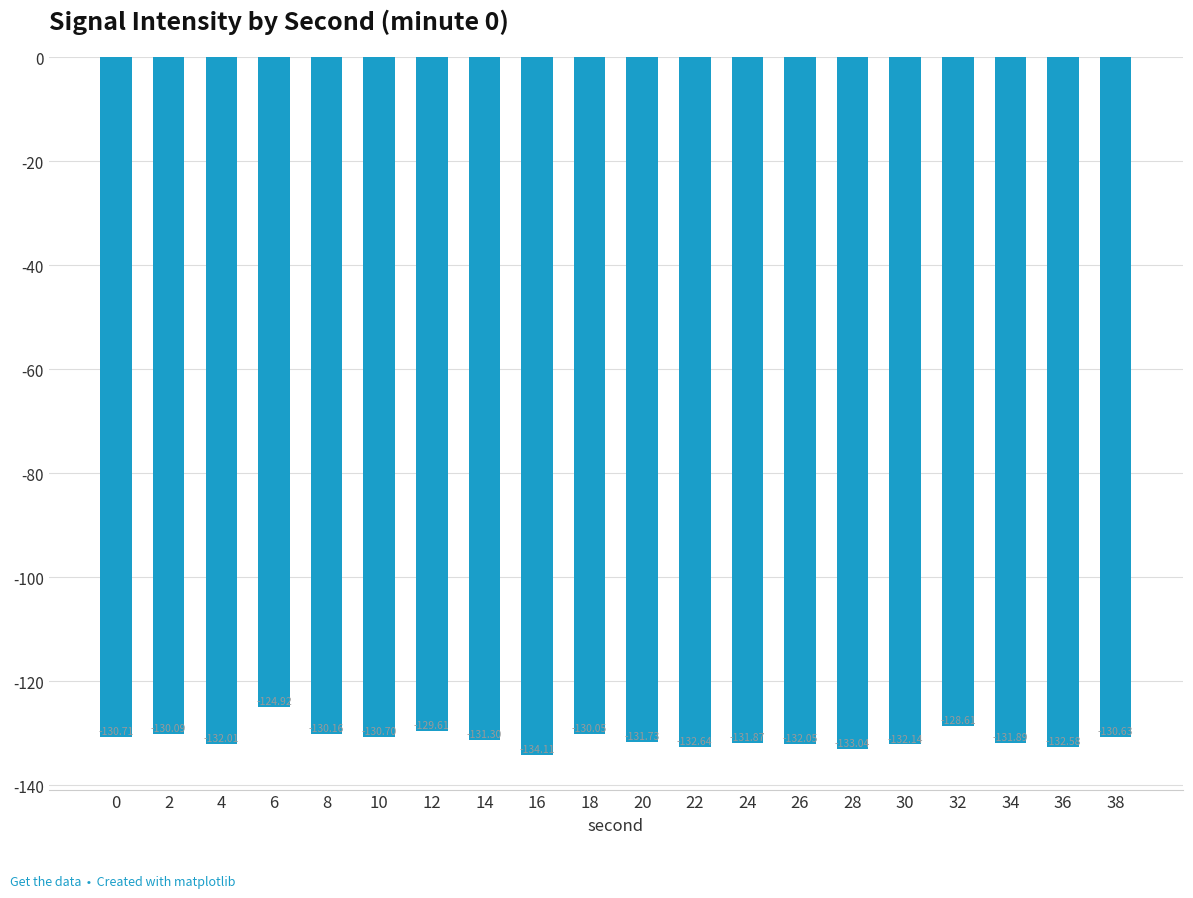

What is the approximate value at 14?

-131.3